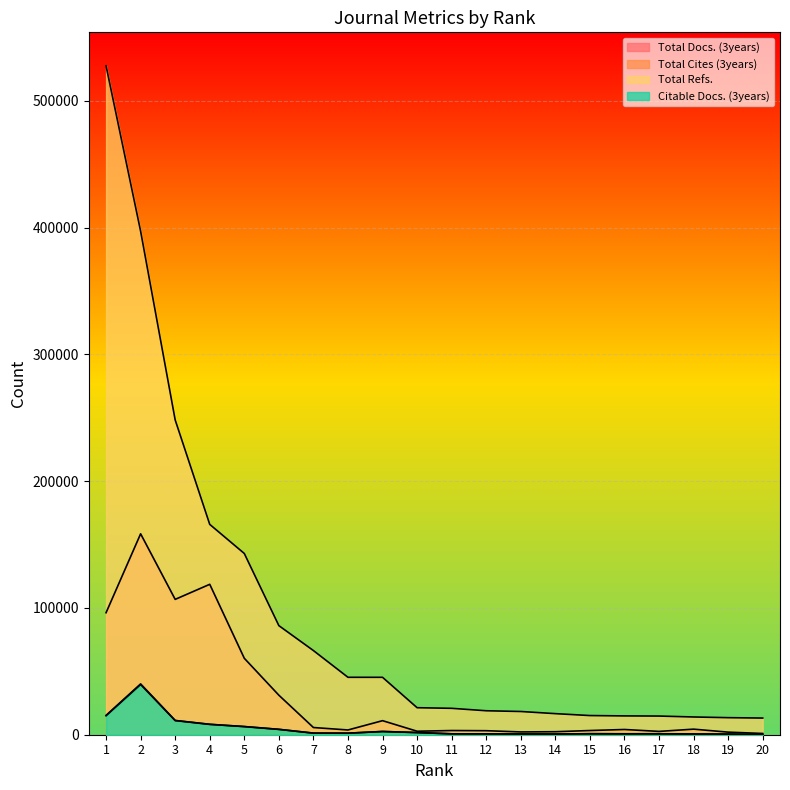

At which label is Total Docs. (3years) closest to 20120?

1